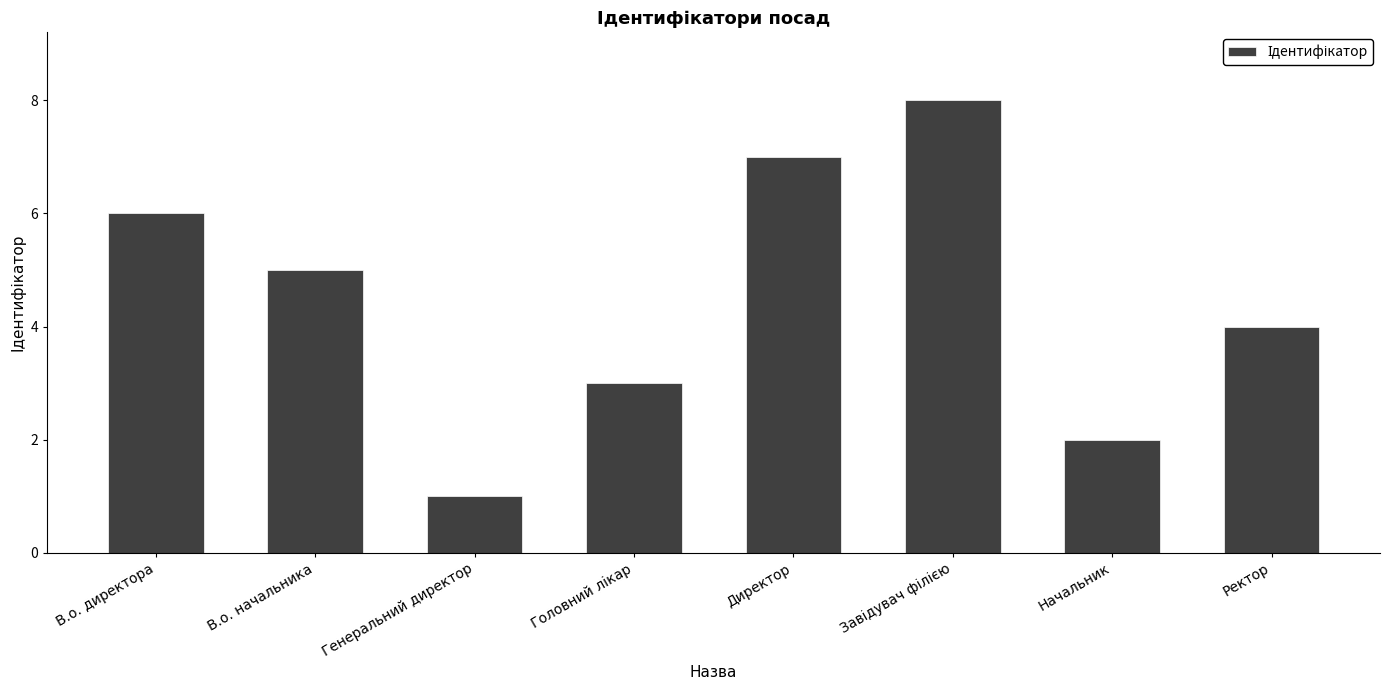

How many data points are less than 5?

4